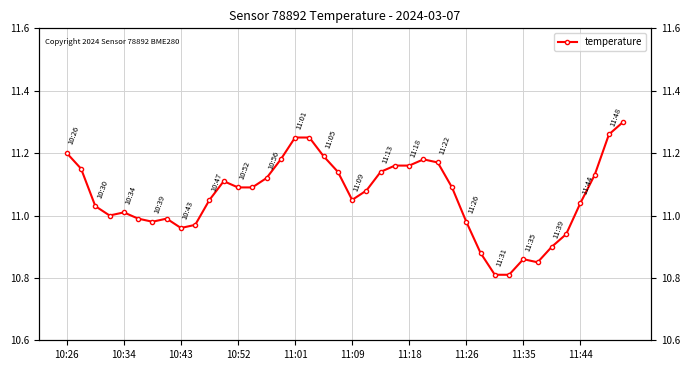

Reading left to right, transcribe all the data shown in this chart.

11.2	11.2	11.0	11.0	11.0	11.0	11.0	11.0	11.0	11.0	11.1	11.1	11.1	11.1	11.1	11.2	11.2	11.2	11.2	11.1	11.1	11.1	11.1	11.2	11.2	11.2	11.2	11.1	11.0	10.9	10.8	10.8	10.9	10.8	10.9	10.9	11.0	11.1	11.3	11.3